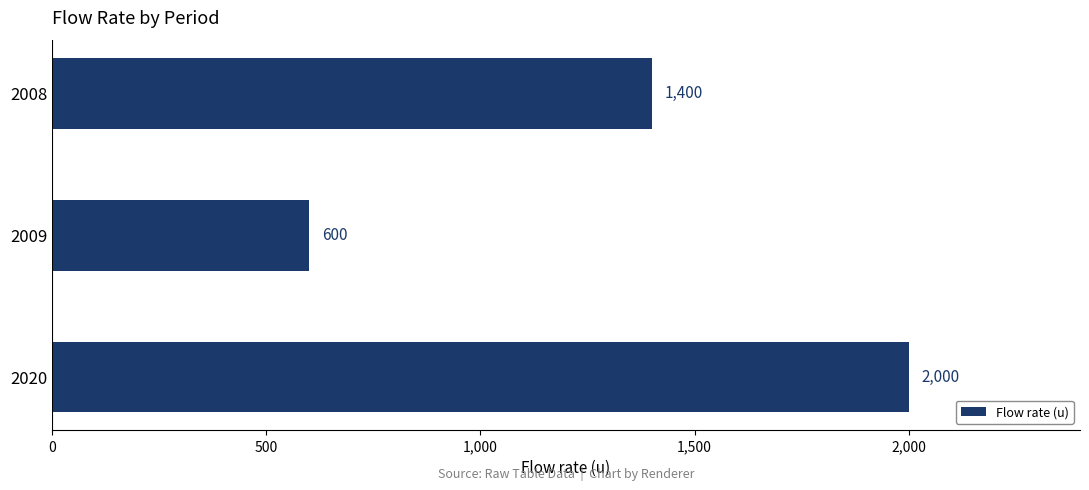

What is the difference between the second highest and minimum values?

800